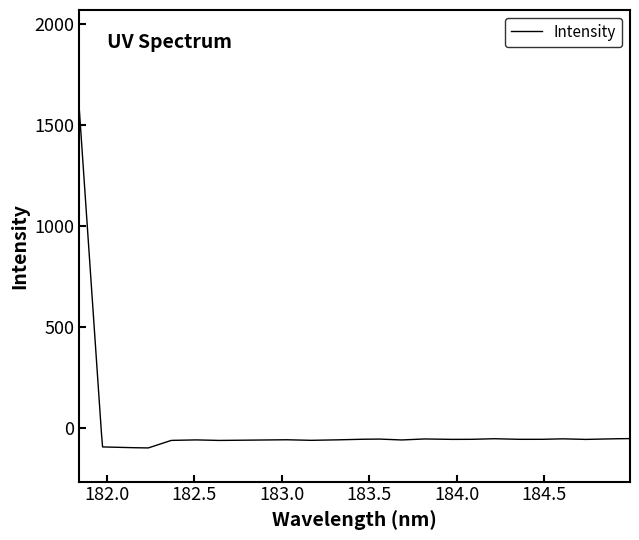

What is the difference between the maximum and minimum values?

1667.3